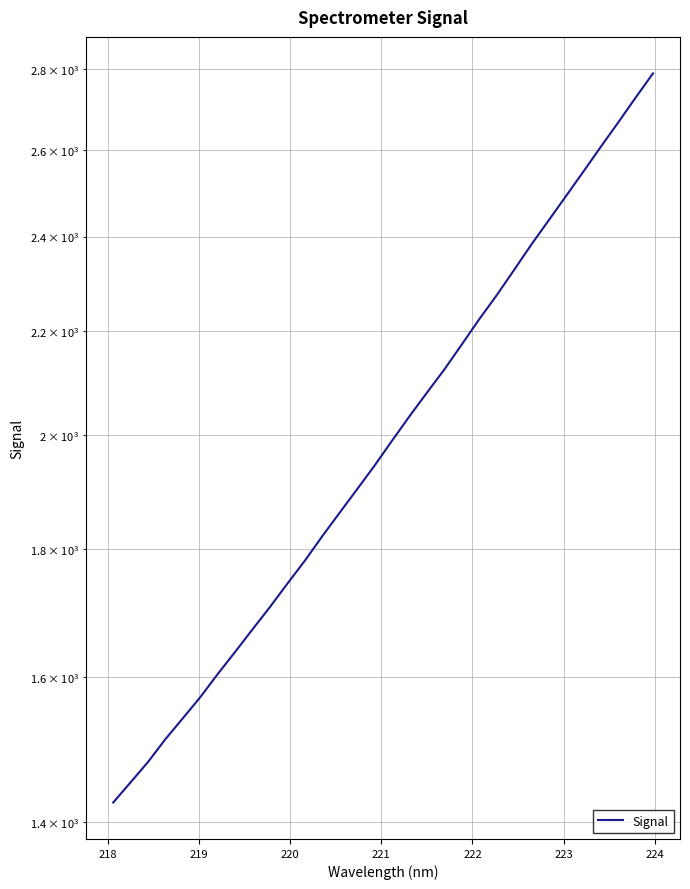

Does the chart have visible grid lines?

Yes